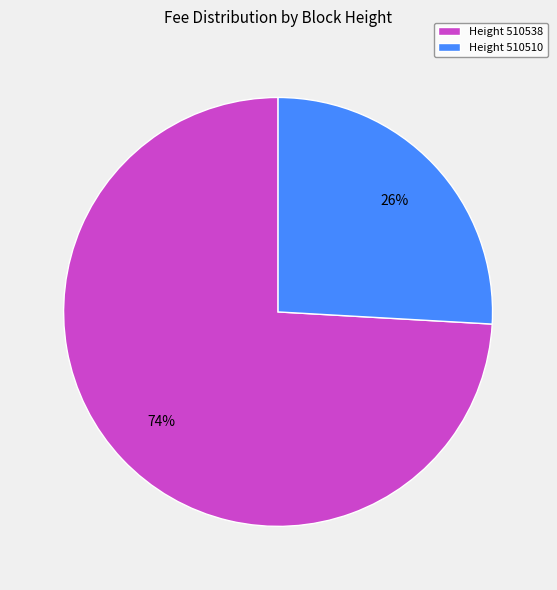

Is there a majority slice in this chart?

Yes